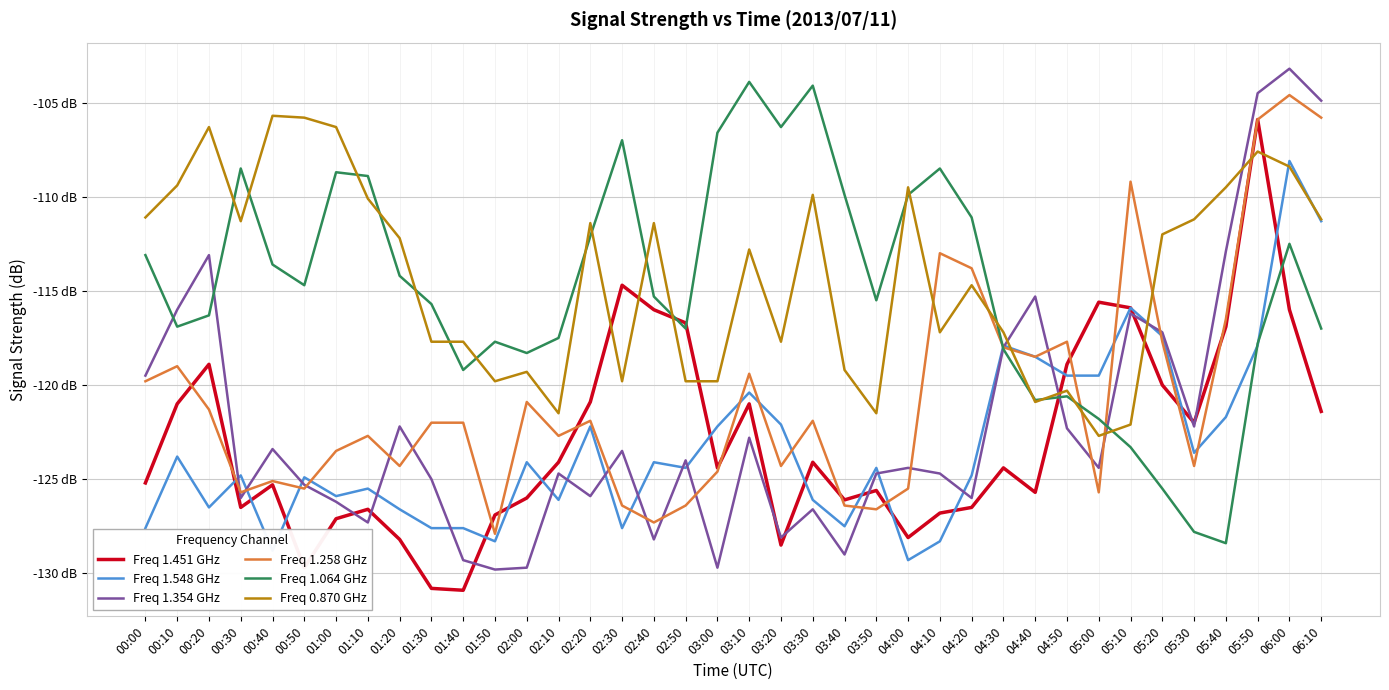

Which category has the lowest value in the Freq 1.064 GHz series?

05:40